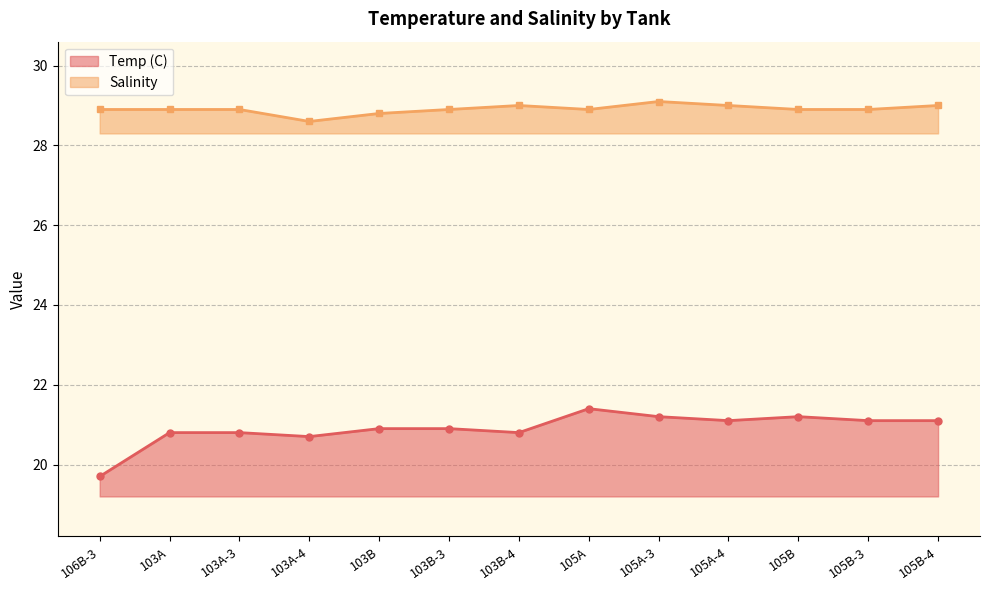

Which series has the widest spread of values?

Temp (C)